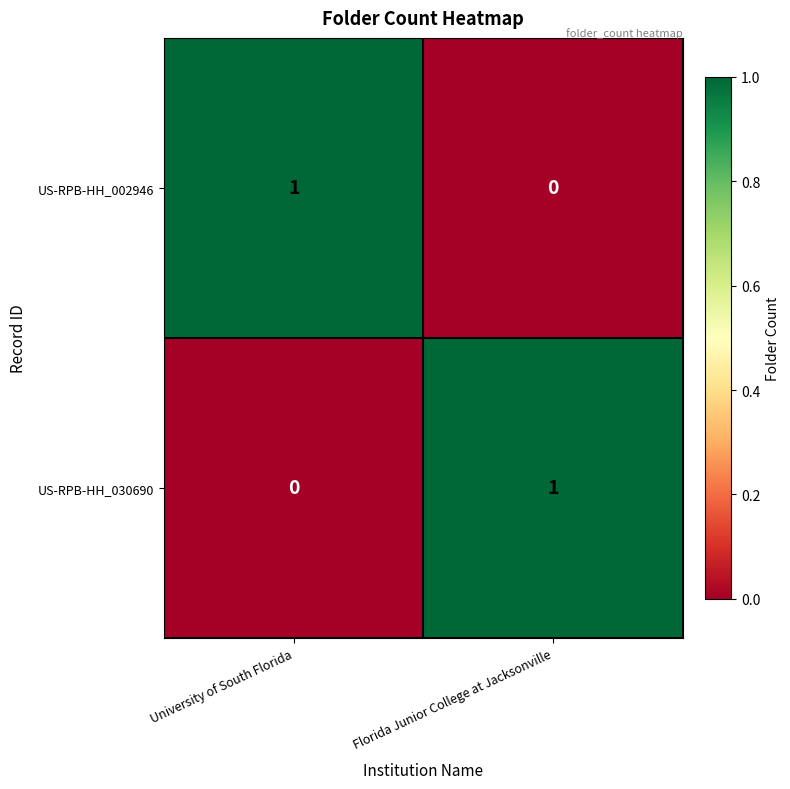

The value of US-RPB-HH_030690 at Florida Junior College at Jacksonville is 1. True or false?

True